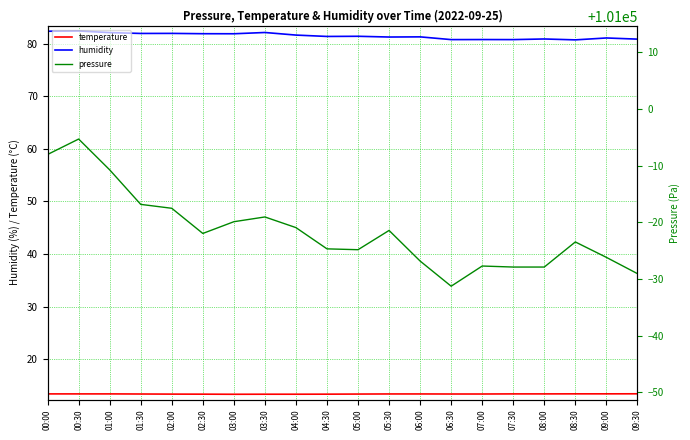

Rank the series by their maximum value, from highest to lowest.

pressure, humidity, temperature